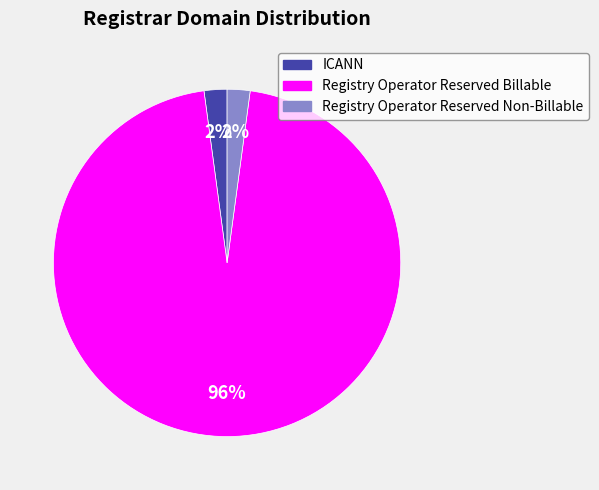

Is the sum of Registry Operator Reserved Billable and ICANN greater than half?

Yes